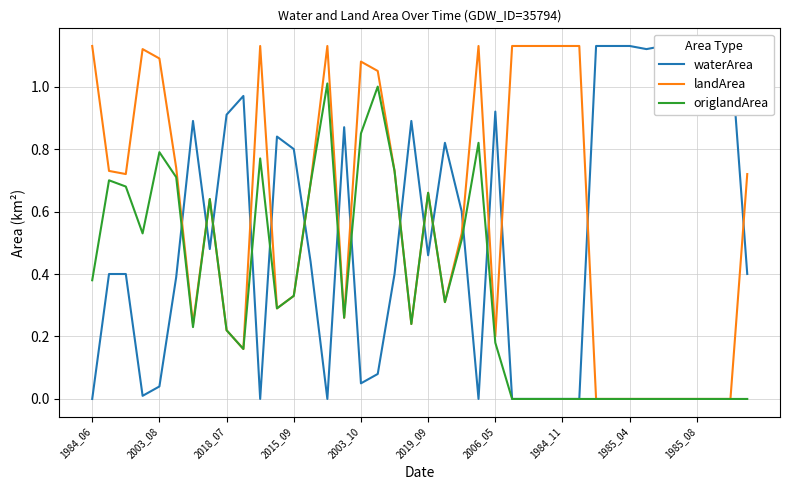

How many intersections are there between waterArea and origlandArea?

13